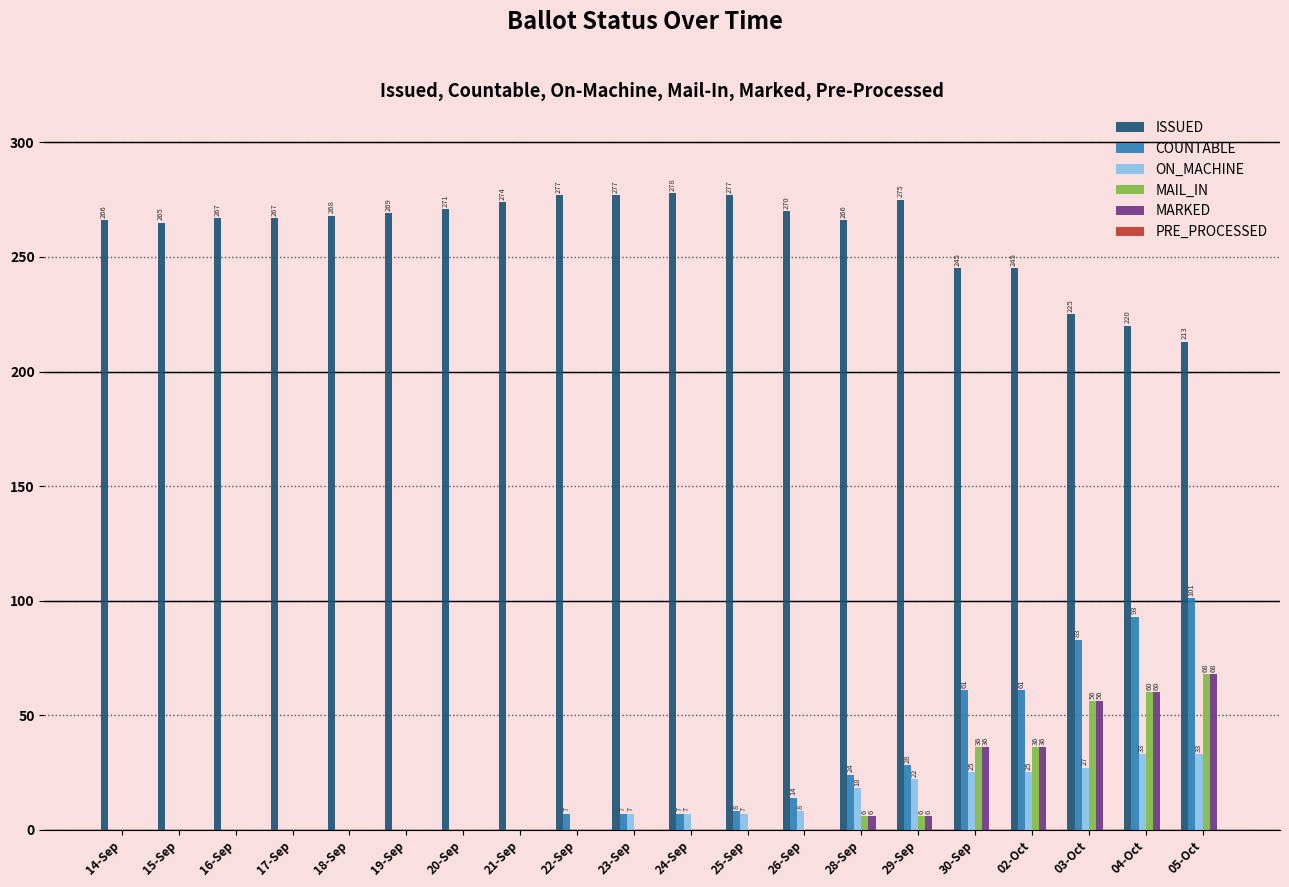

Are the bars grouped side by side (vs. stacked)?

Yes